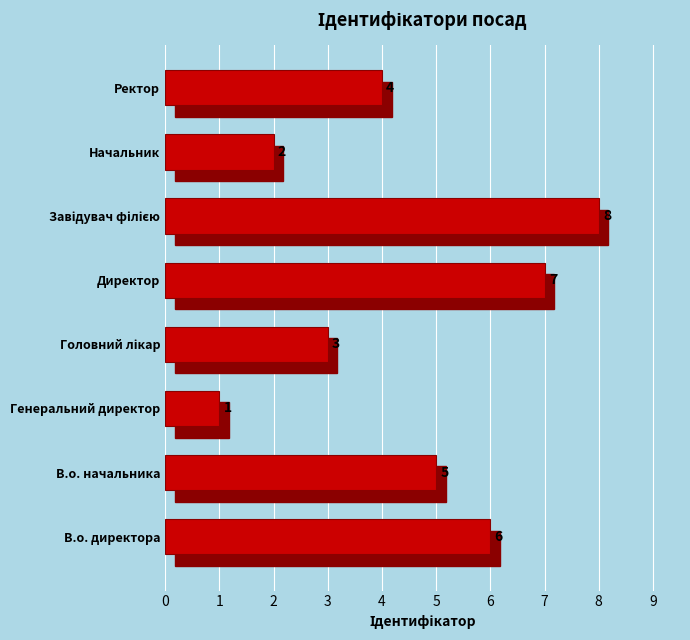

Count the values in the range 3 to 7.

5